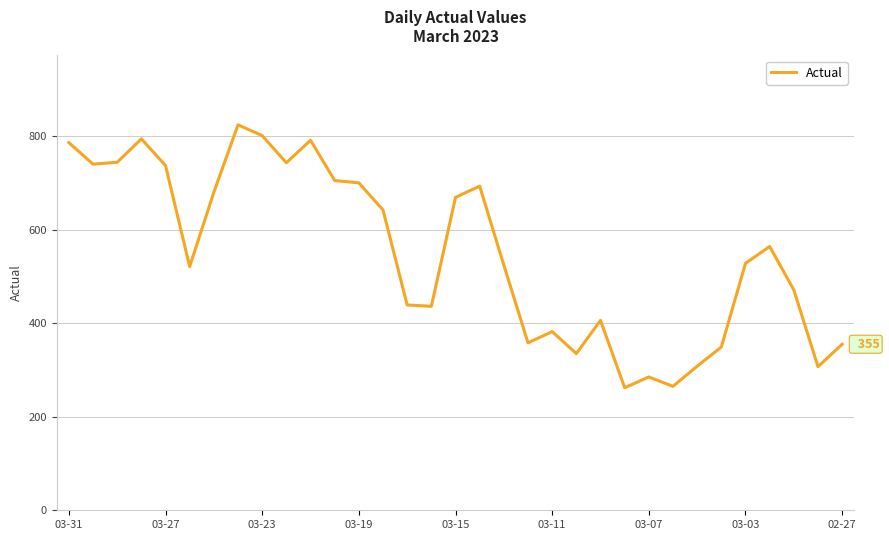

What is the maximum value shown in the chart?

824